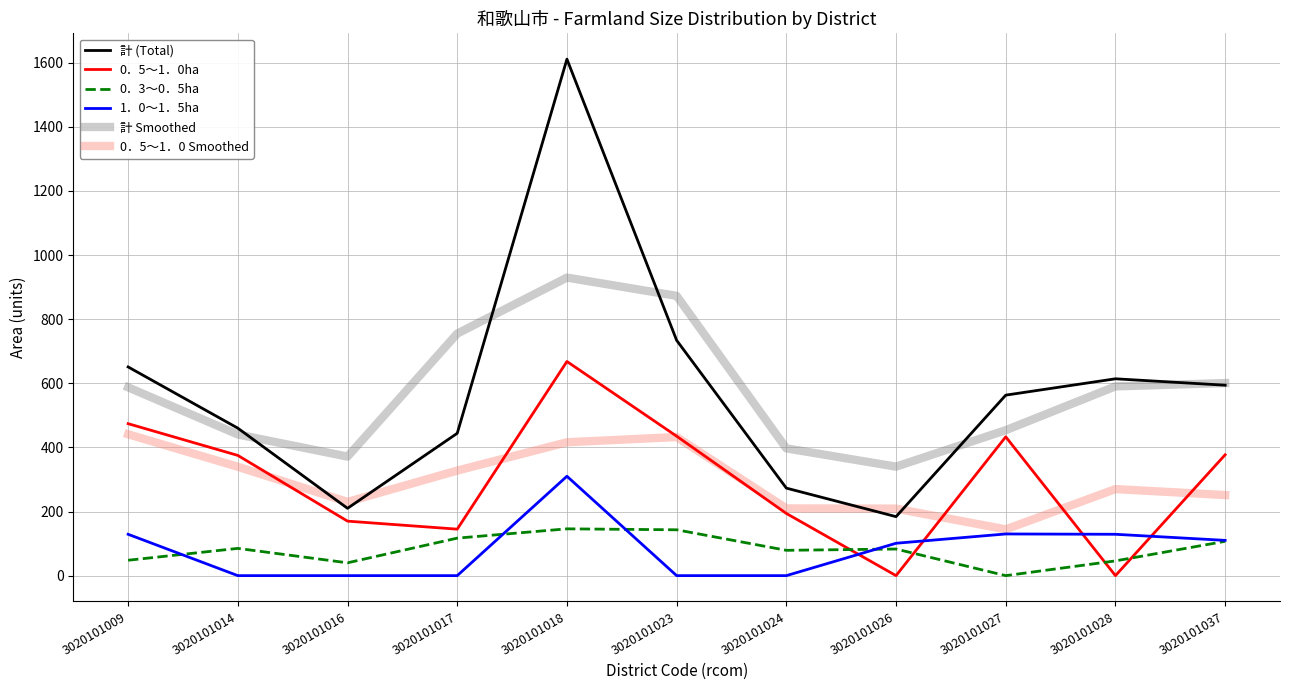

Which series has the largest range (max minus min)?

計 (Total)